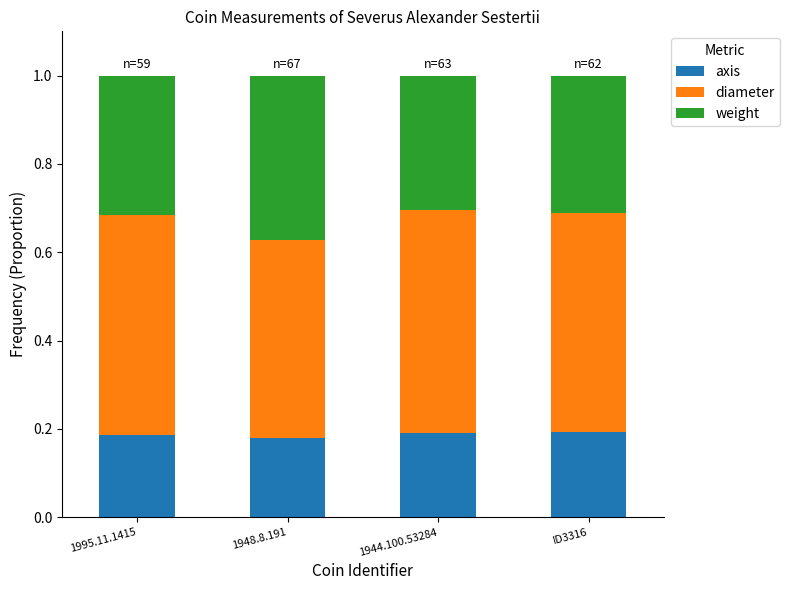

The axis series shows 0.2 at 1995.11.1415. True or false?

True